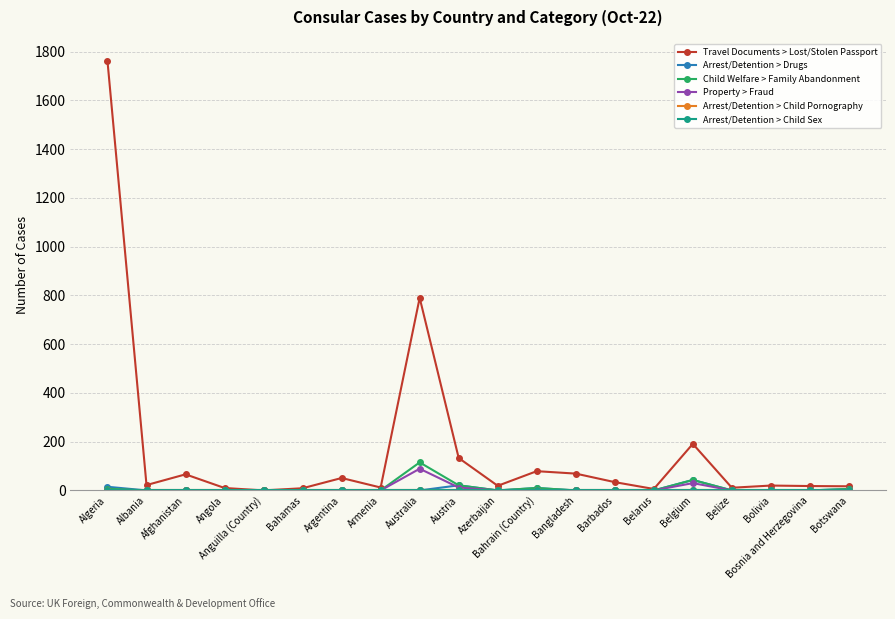

At which label does Travel Documents > Lost/Stolen Passport reach its minimum?

Anguilla (Country)